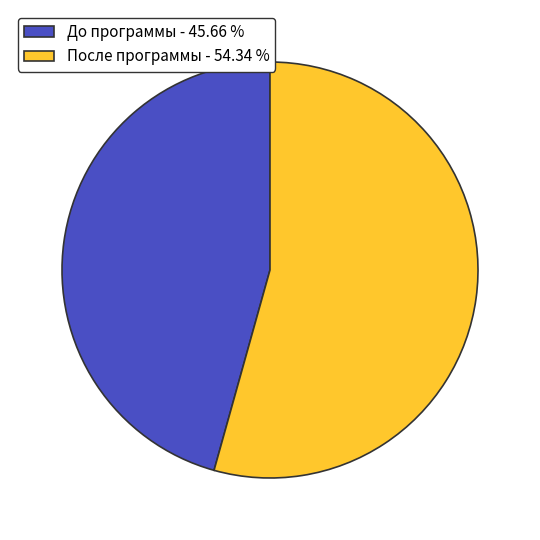

Count the number of slices in the pie.

2